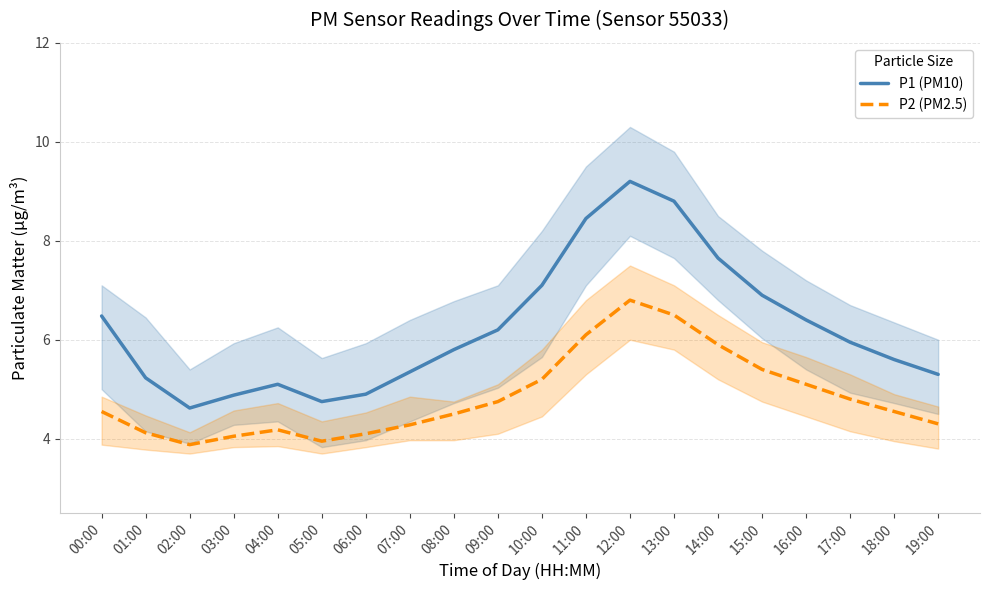

The value of P2 (PM2.5) at 12:00 is 11.1. True or false?

False